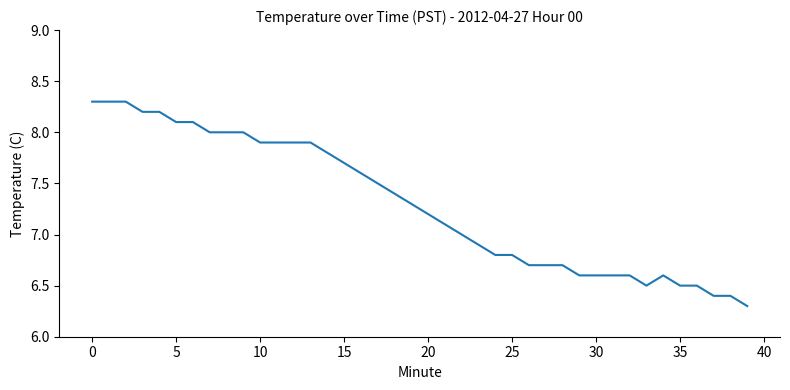

Reading left to right, list all the values displayed in this chart.

8.3	8.3	8.3	8.2	8.2	8.1	8.1	8.0	8.0	8.0	7.9	7.9	7.9	7.9	7.8	7.7	7.6	7.5	7.4	7.3	7.2	7.1	7.0	6.9	6.8	6.8	6.7	6.7	6.7	6.6	6.6	6.6	6.6	6.5	6.6	6.5	6.5	6.4	6.4	6.3